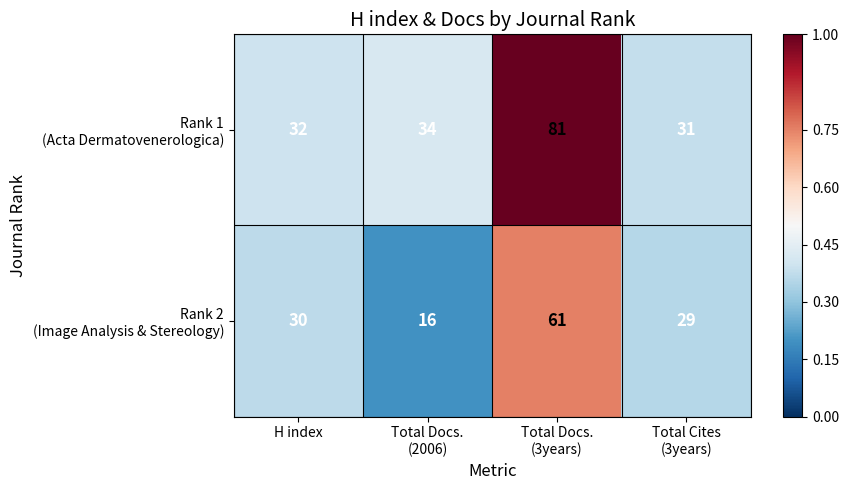

What is the smallest value displayed?

16